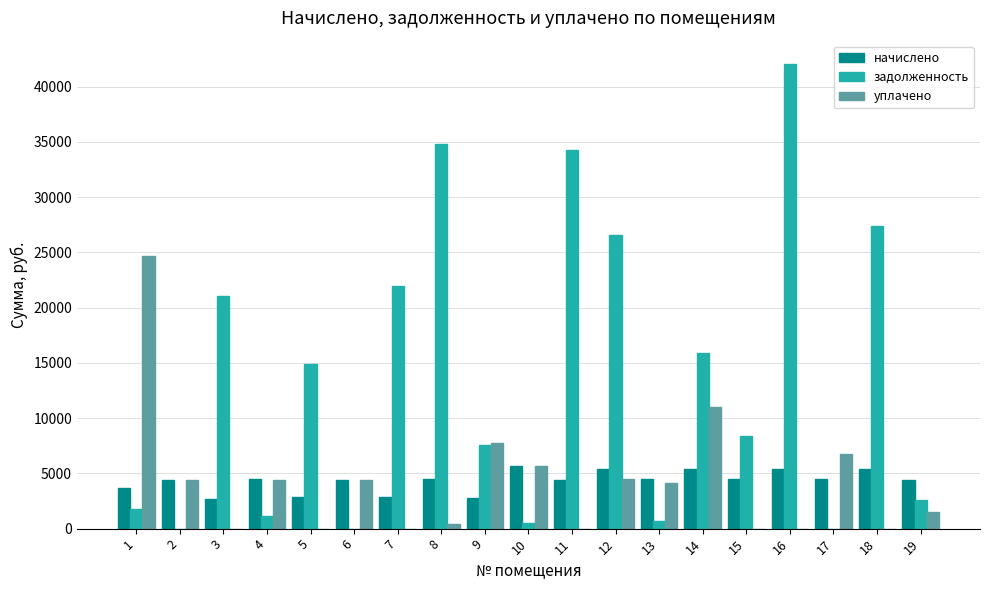

Which series has the largest range (max minus min)?

задолженность